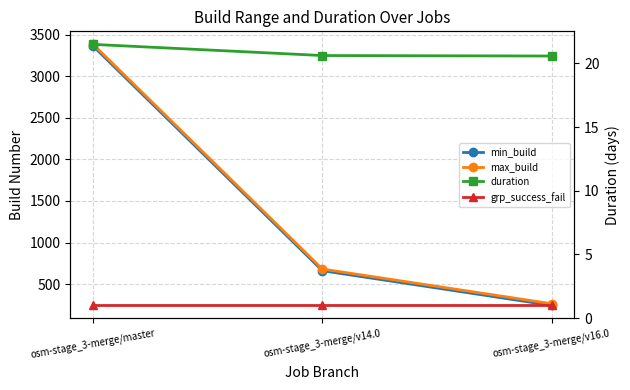

At which category is the sum across all series the highest?

osm-stage_3-merge/master